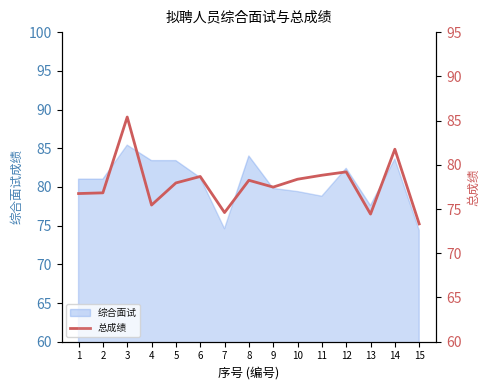

What is the maximum value shown in the chart?

85.4